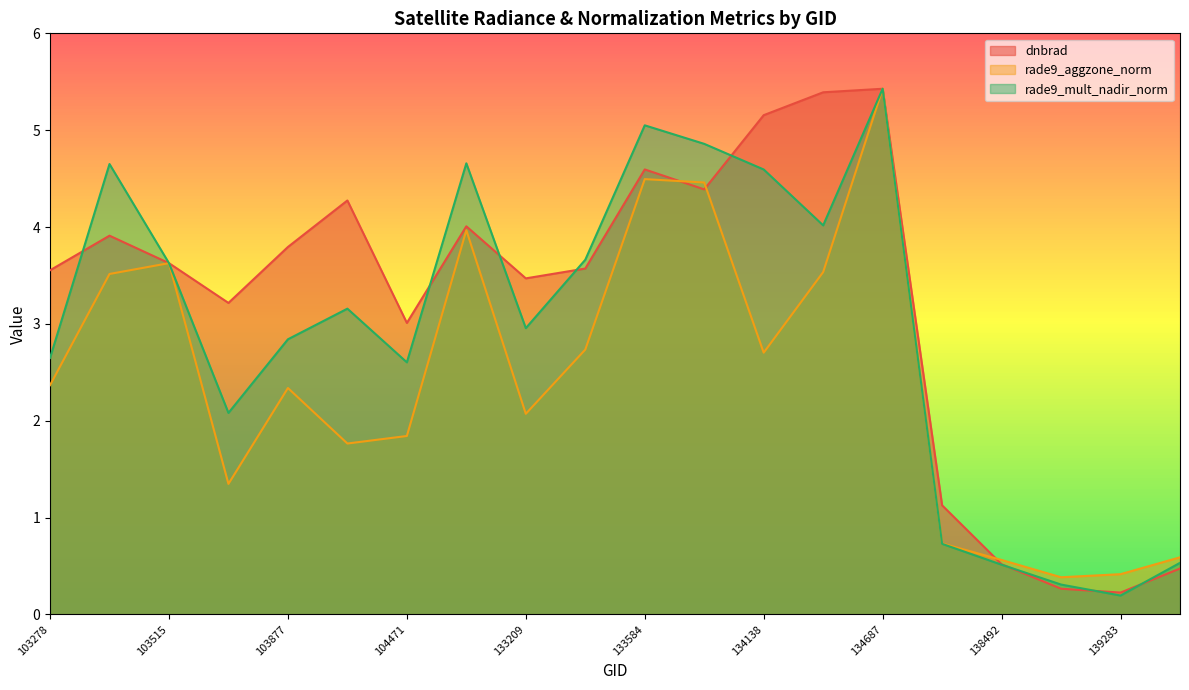

Where is the first local minimum for dnbrad?

103642